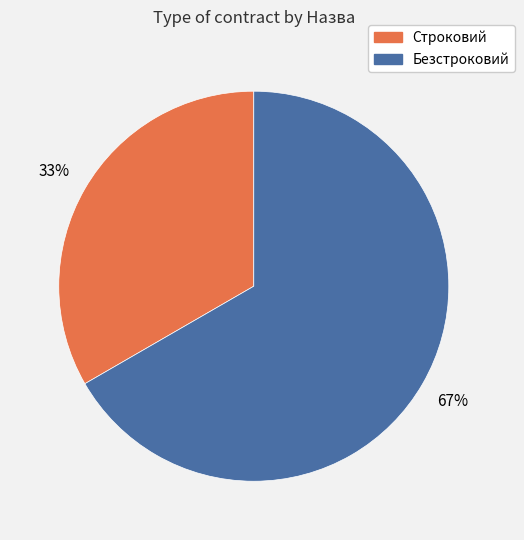

To the nearest percent, what portion does Строковий represent?

33%